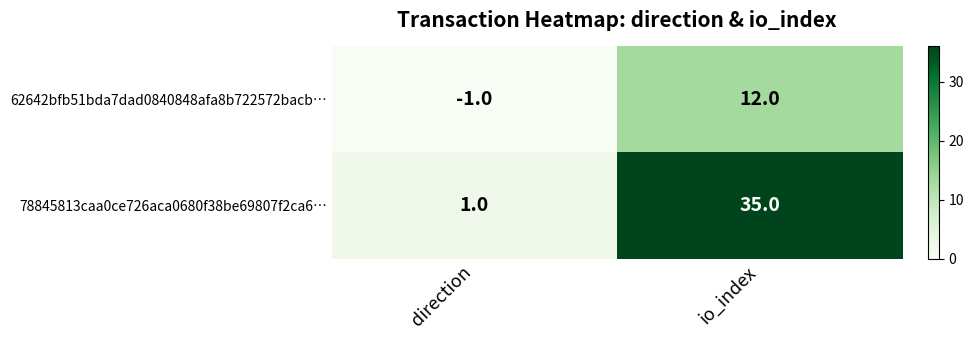

Reading right to left, list all the values displayed in this chart.

62642bfb51bda7dad0840848afa8b722572bacb…: io_index=12	direction=-1
78845813caa0ce726aca0680f38be69807f2ca6…: io_index=35	direction=1